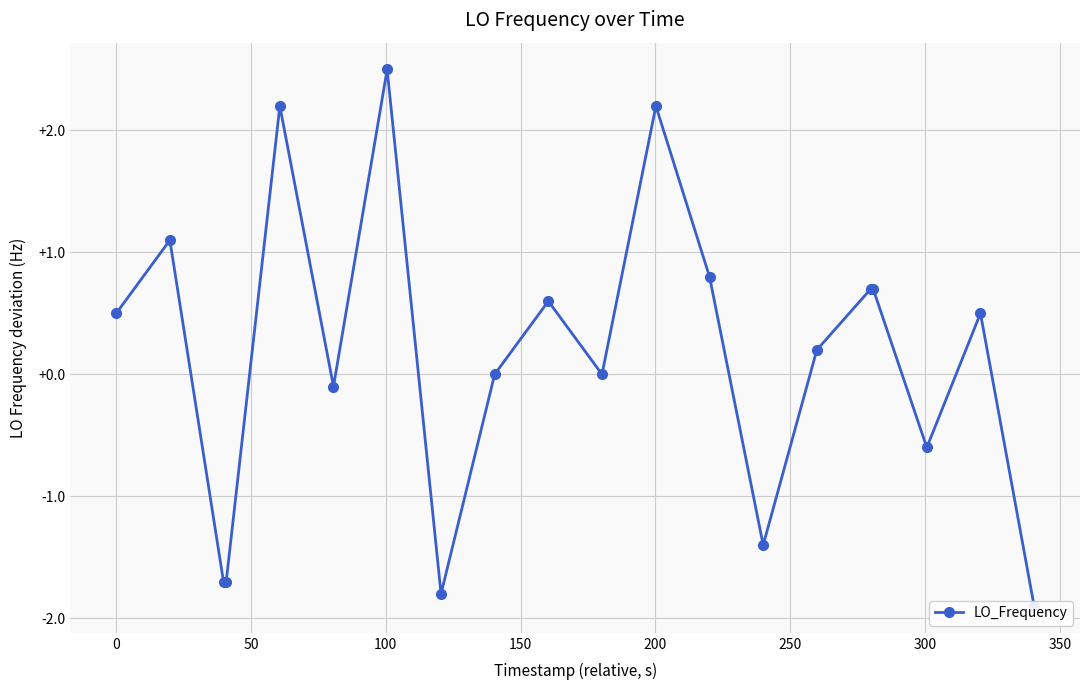

How many points are higher than both their immediate neighbors (excluding endpoints)?

6